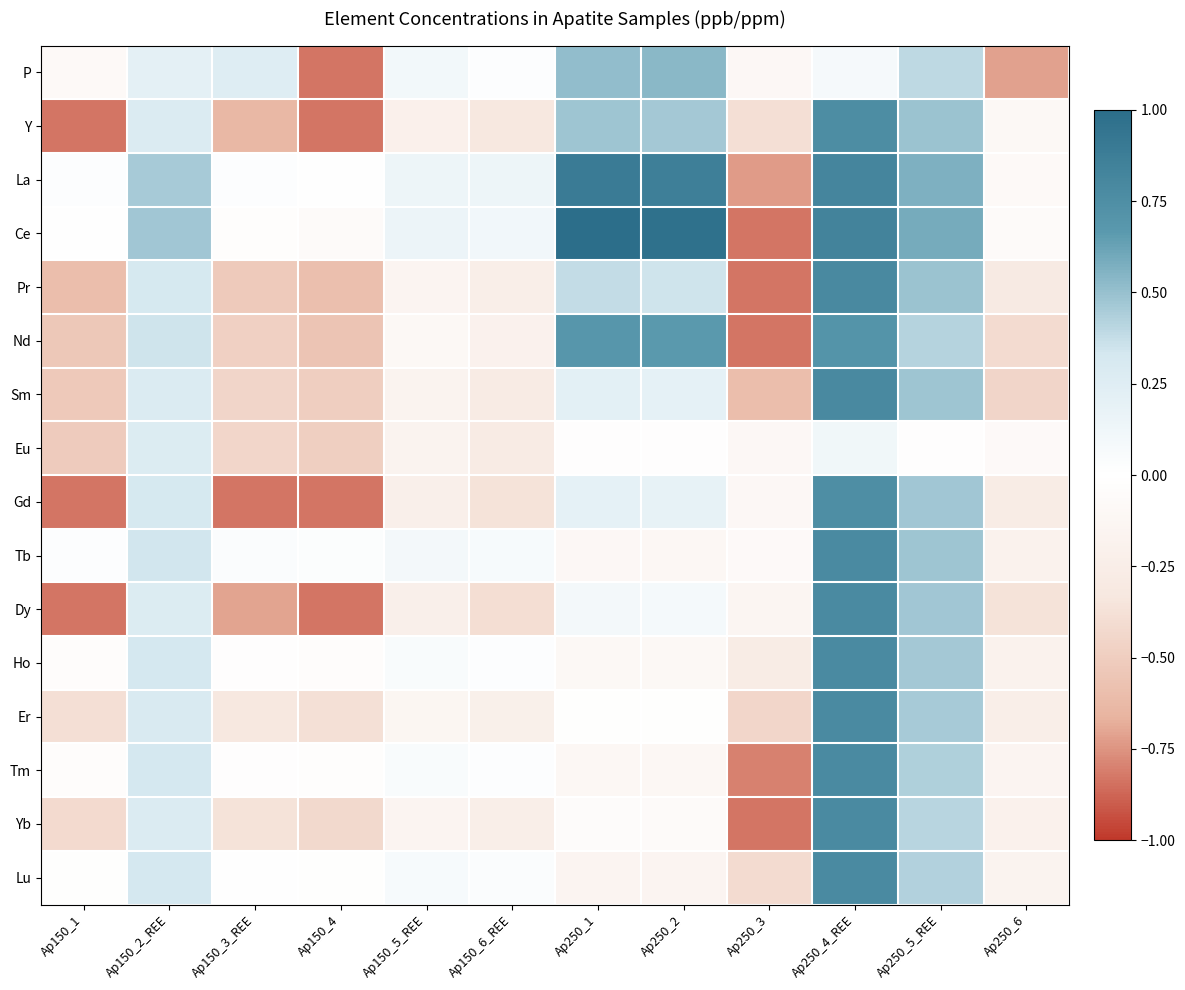

At which category is the sum across all series the highest?

Ap250_4_REE